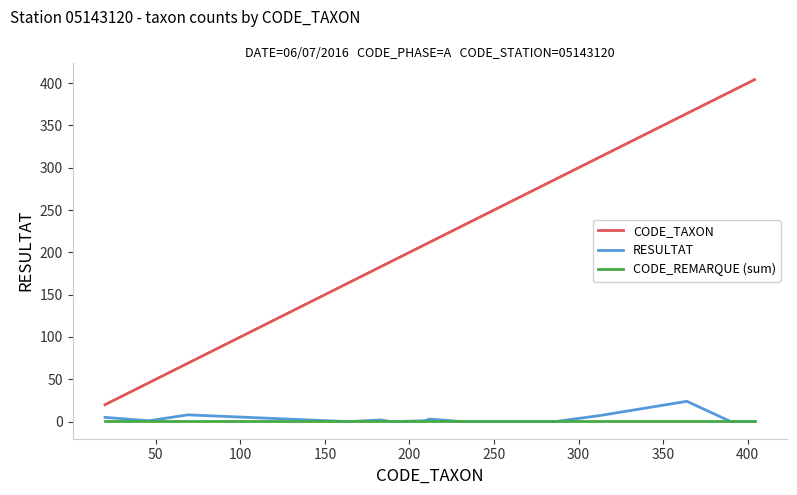

Which series has the largest total across all categories?

CODE_TAXON